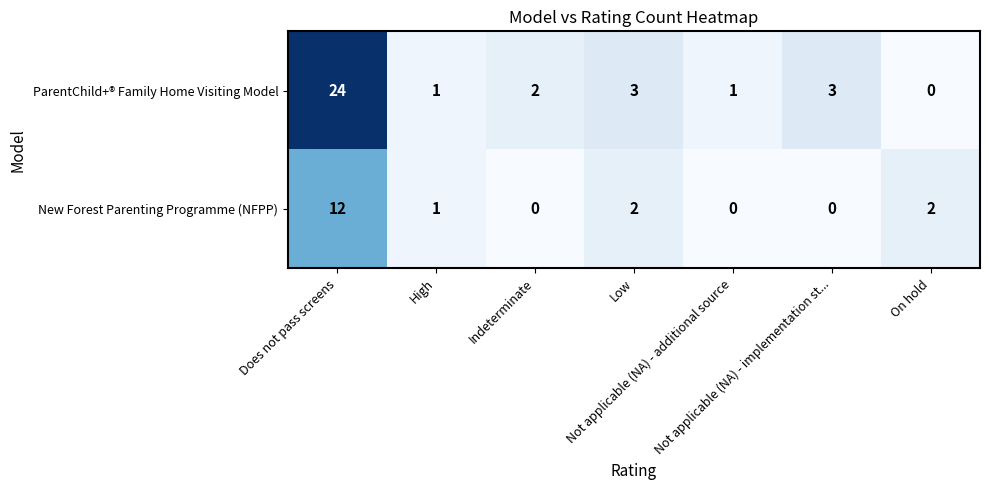

What is the average value of the ParentChild+® Family Home Visiting Model series?

5